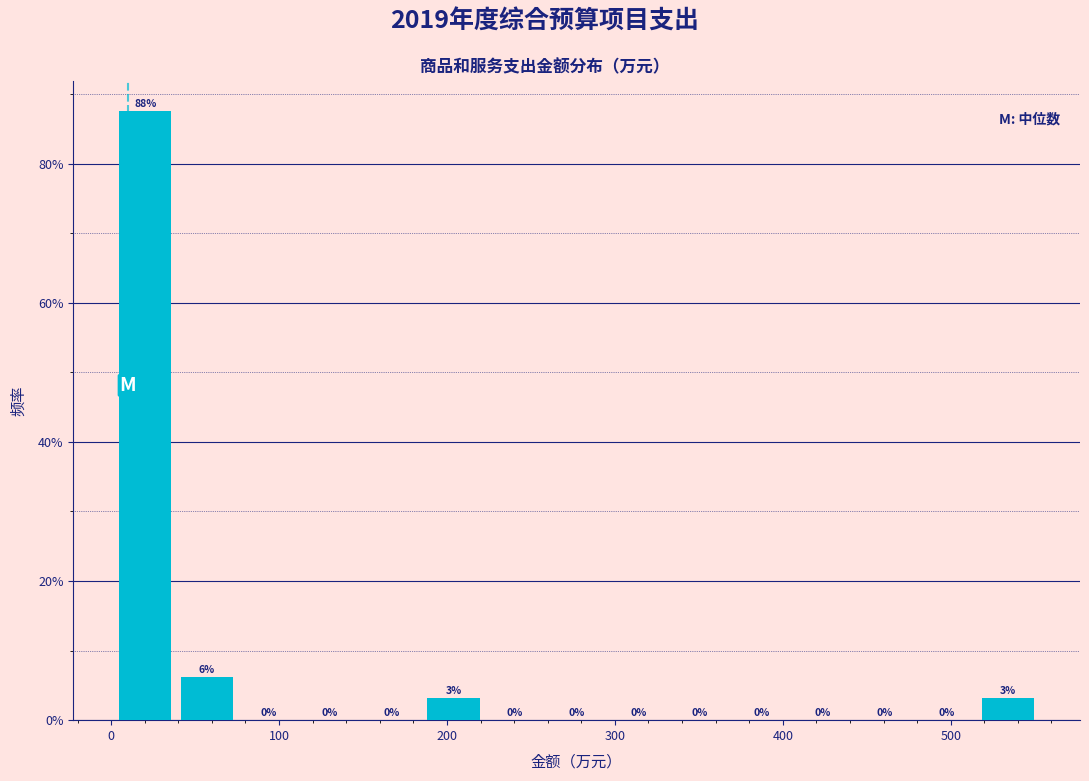

Around what value on the x-axis is the tallest bar? Give the approximate position of its centre, as read against the axis.

20